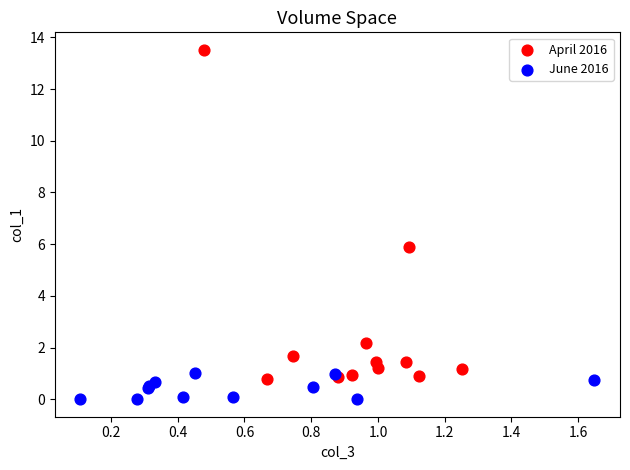

Which series reaches the minimum Y coordinate?

June 2016